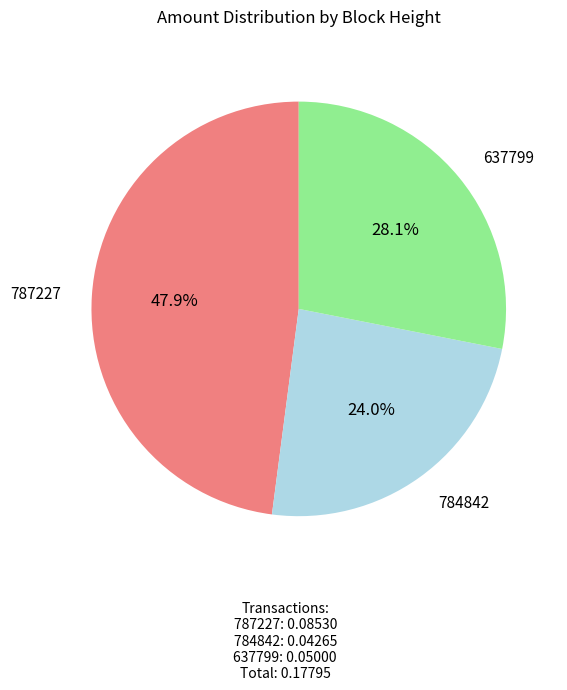

What is the smallest slice in the pie chart?

784842